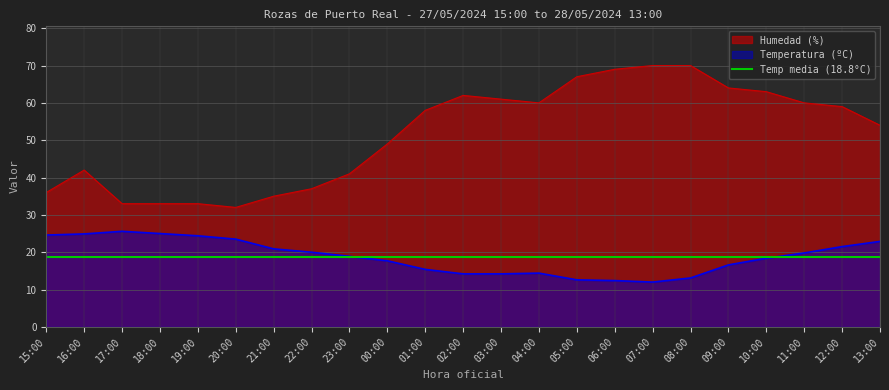

What is the highest value of the Humedad (%) series?

70.0